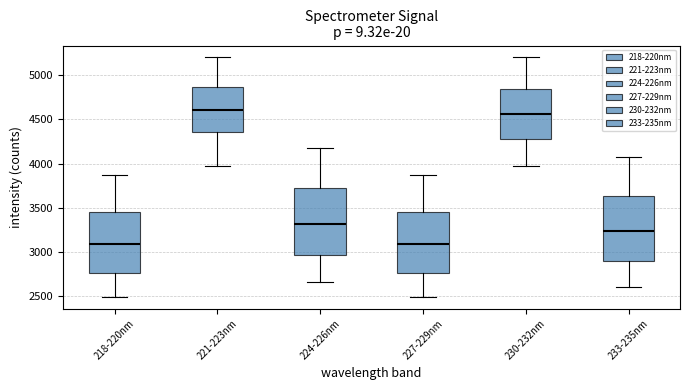

Reading left to right, transcribe this box plot: for each box, give where its median line is, the range the box spans, and where its two whiskers end, as read against the y-axis. The values are not printed on the chart, so give them approximately, as read against the axis.

218-220nm: median 3100, box 2750 to 3450, whiskers 2500 to 3900
221-223nm: median 4600, box 4350 to 4850, whiskers 4000 to 5200
224-226nm: median 3300, box 2950 to 3700, whiskers 2650 to 4150
227-229nm: median 3100, box 2750 to 3450, whiskers 2500 to 3900
230-232nm: median 4550, box 4300 to 4850, whiskers 4000 to 5200
233-235nm: median 3250, box 2900 to 3650, whiskers 2600 to 4050